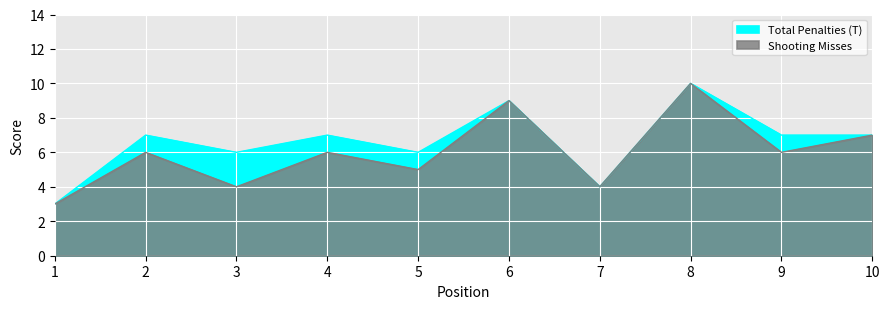

Which label corresponds to the smallest value in the chart?

1